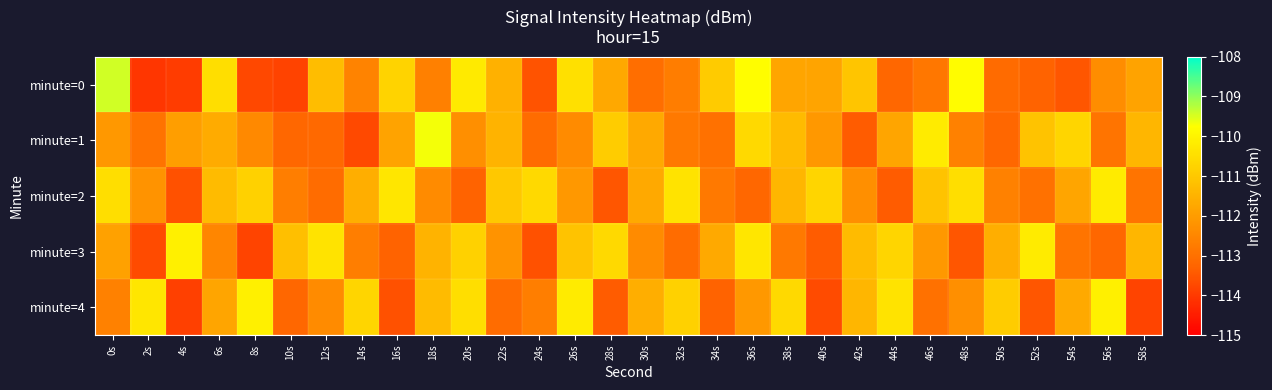

Which series has the largest range (max minus min)?

minute=0